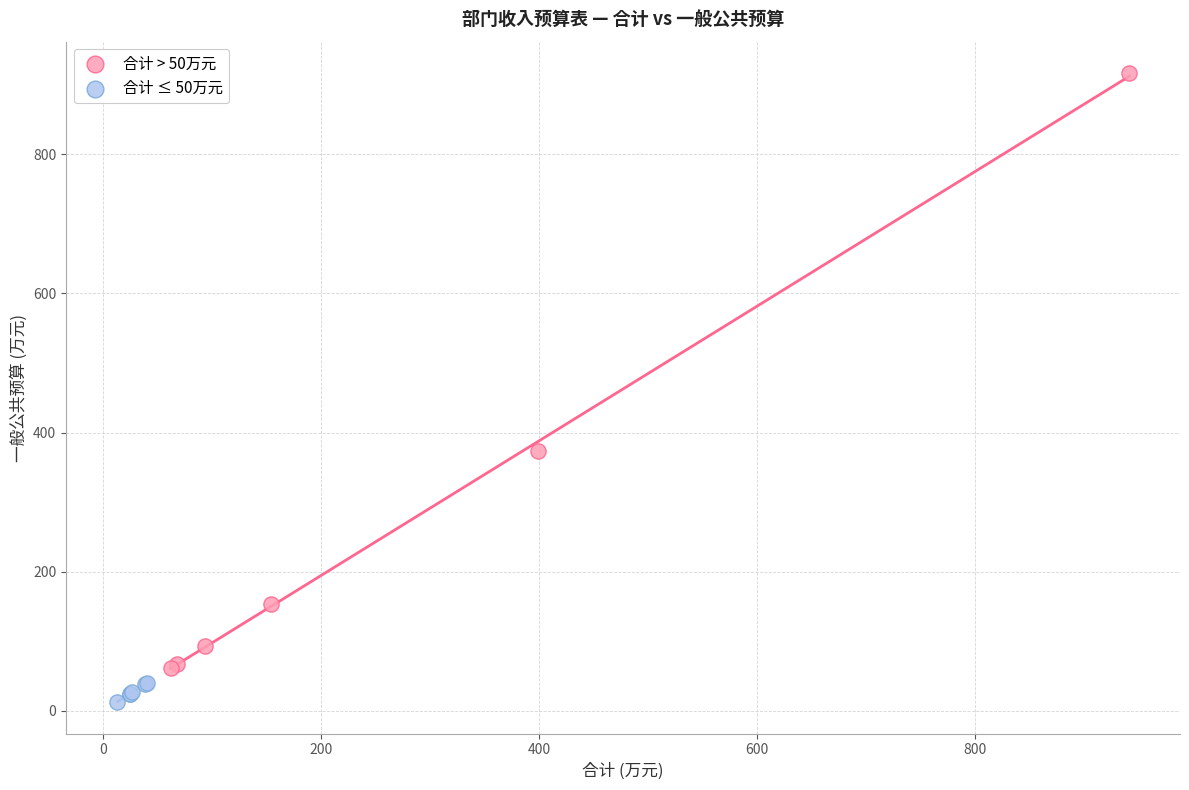

Which series reaches the minimum Y coordinate?

合计 ≤ 50万元